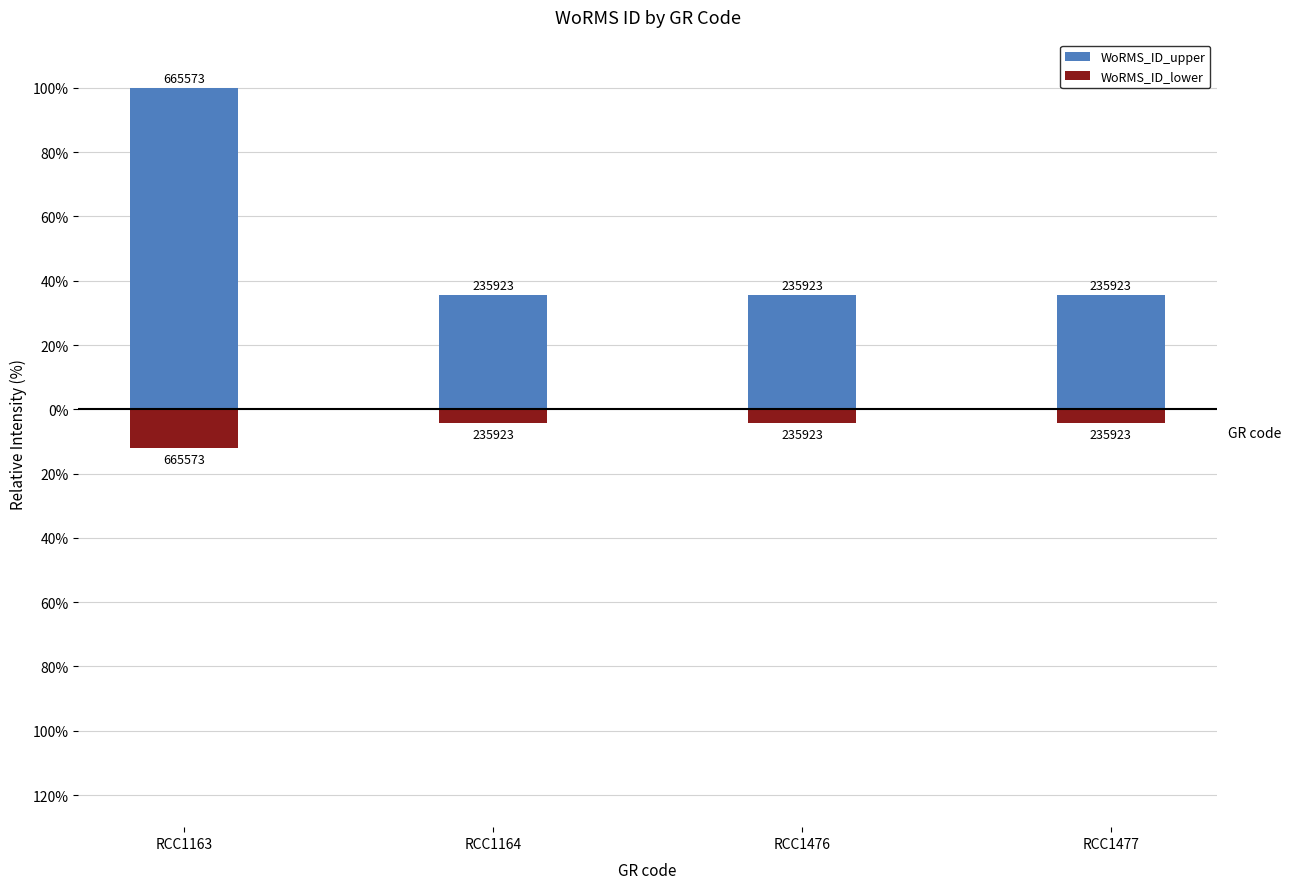

Reading left to right, list all the values displayed in this chart.

WoRMS_ID_upper: RCC1163=100.0	RCC1164=35.4	RCC1476=35.4	RCC1477=35.4
WoRMS_ID_lower: RCC1163=-12.0	RCC1164=-4.3	RCC1476=-4.3	RCC1477=-4.3